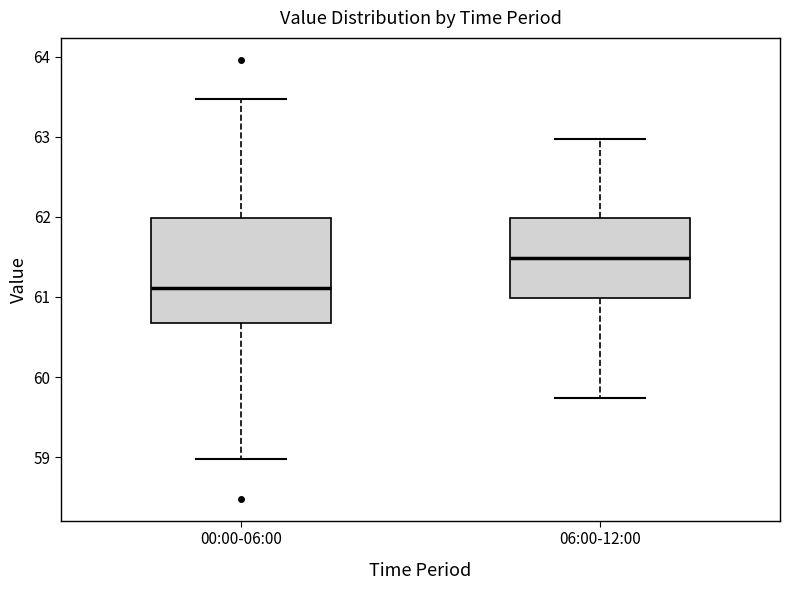

Which box has the lowest median line?

00:00-06:00